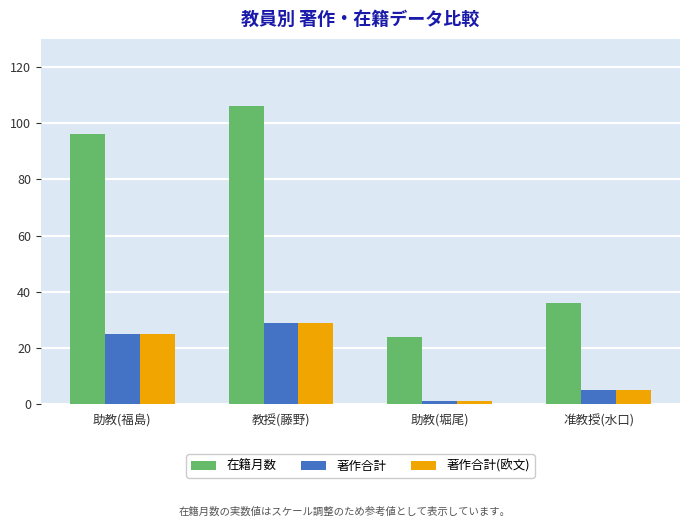

Reading left to right, list all the values displayed in this chart.

在籍月数: 96	106	24	36
著作合計: 25	29	1	5
著作合計(欧文): 25	29	1	5